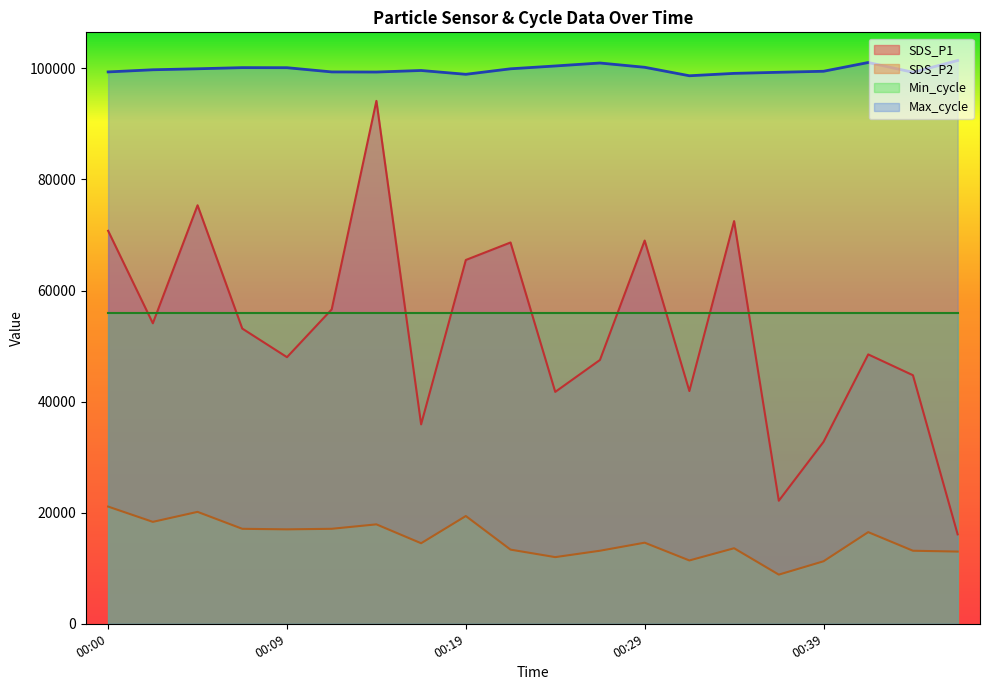

How many data points in Max_cycle are less than 99748?

10